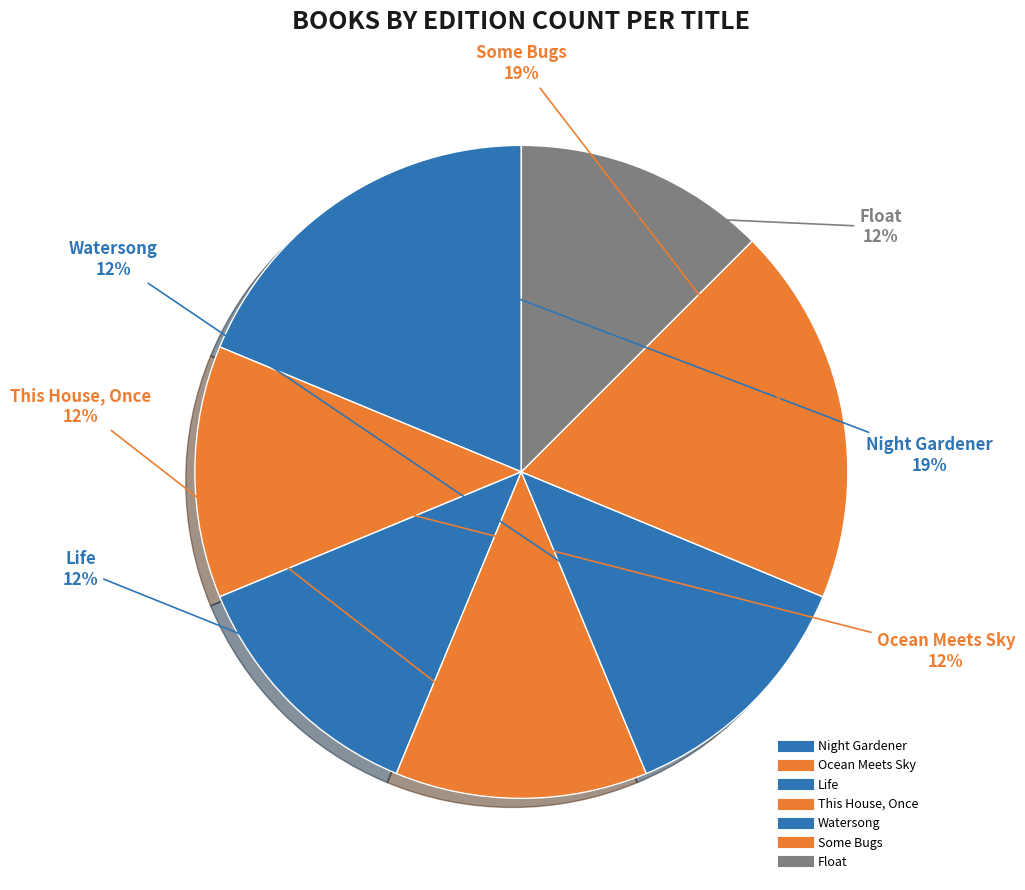

How many slices are in this pie chart?

7